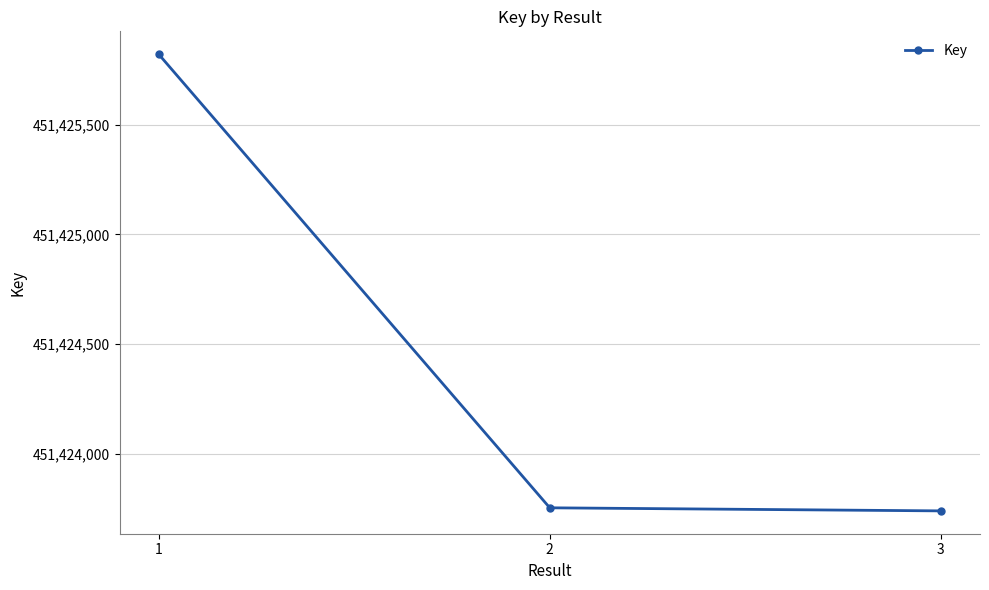

What is the minimum value shown in the chart?

451423742